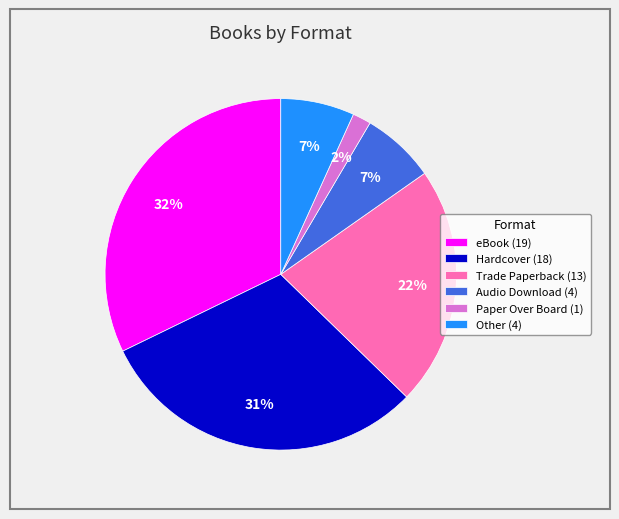

Combined, do Other (4) and Trade Paperback (13) account for over 50%?

No